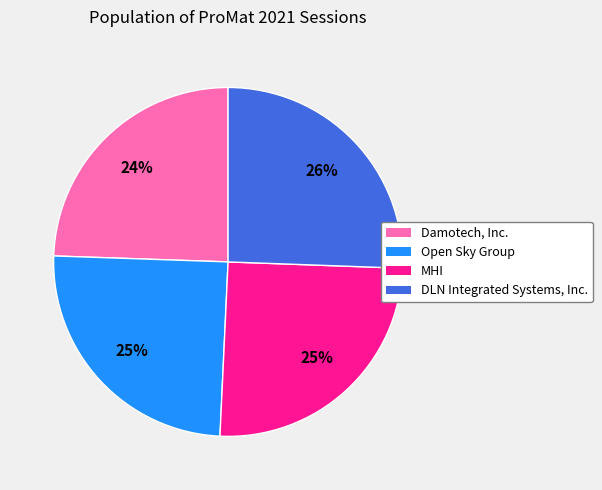

How many slices are in this pie chart?

4